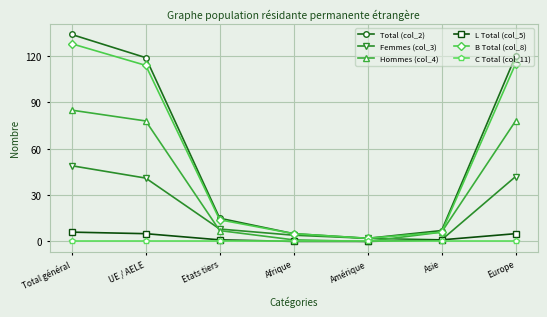

Reading right to left, list all the values displayed in this chart.

Total (col_2): Europe=120	Asie=7	Amérique=2	Afrique=5	Etats tiers=15	UE / AELE=119	Total général=134
Femmes (col_3): Europe=42	Asie=1	Amérique=2	Afrique=4	Etats tiers=8	UE / AELE=41	Total général=49
Hommes (col_4): Europe=78	Asie=6	Amérique=0	Afrique=1	Etats tiers=7	UE / AELE=78	Total général=85
L Total (col_5): Europe=5	Asie=1	Amérique=0	Afrique=0	Etats tiers=1	UE / AELE=5	Total général=6
B Total (col_8): Europe=115	Asie=6	Amérique=2	Afrique=5	Etats tiers=14	UE / AELE=114	Total général=128
C Total (col_11): Europe=0	Asie=0	Amérique=0	Afrique=0	Etats tiers=0	UE / AELE=0	Total général=0